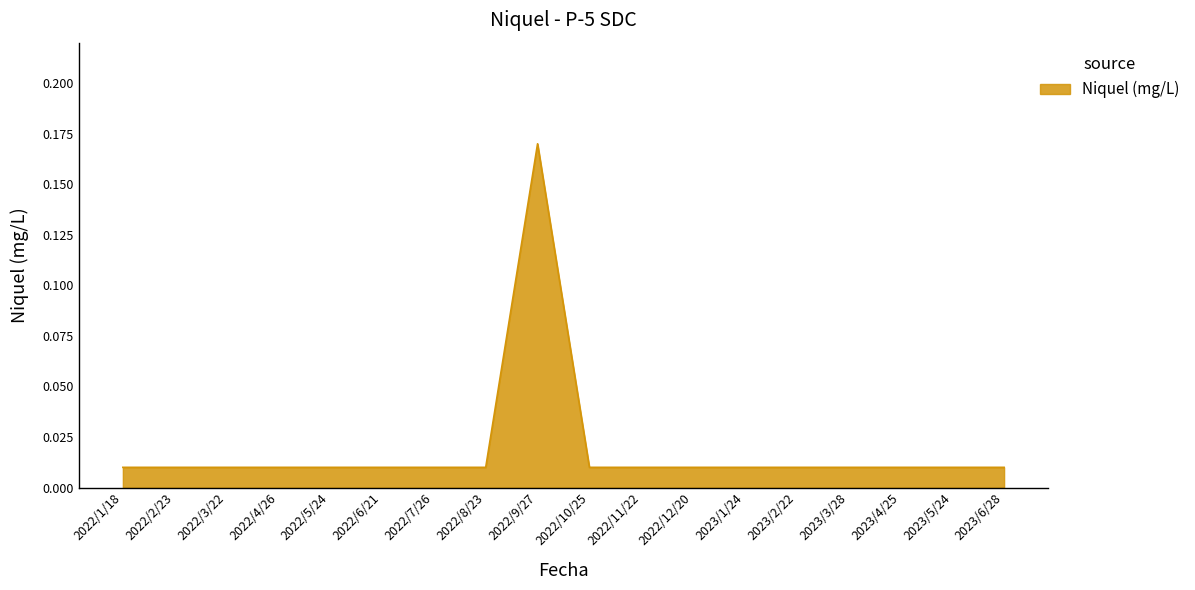

Which label corresponds to the largest value in the chart?

2022/9/27